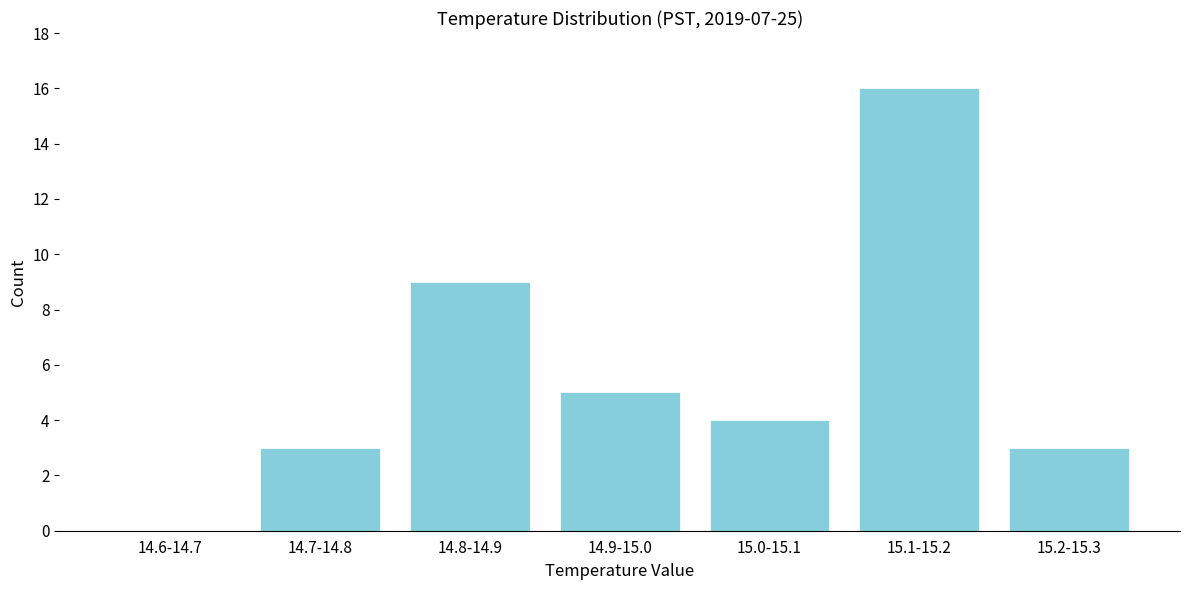

Reading left to right, extract all data points from this chart.

14.6-14.7=0	14.7-14.8=3	14.8-14.9=9	14.9-15.0=5	15.0-15.1=4	15.1-15.2=16	15.2-15.3=3